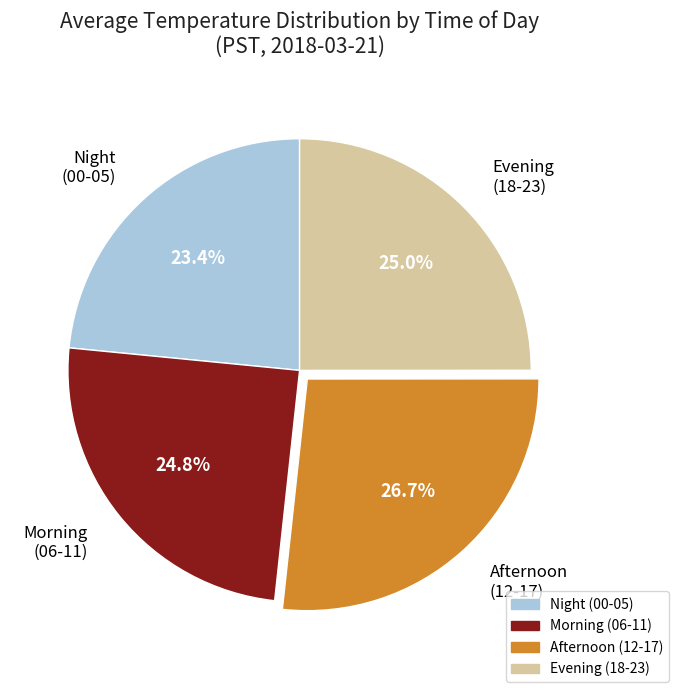

To the nearest percent, what is the average slice percentage?

25%